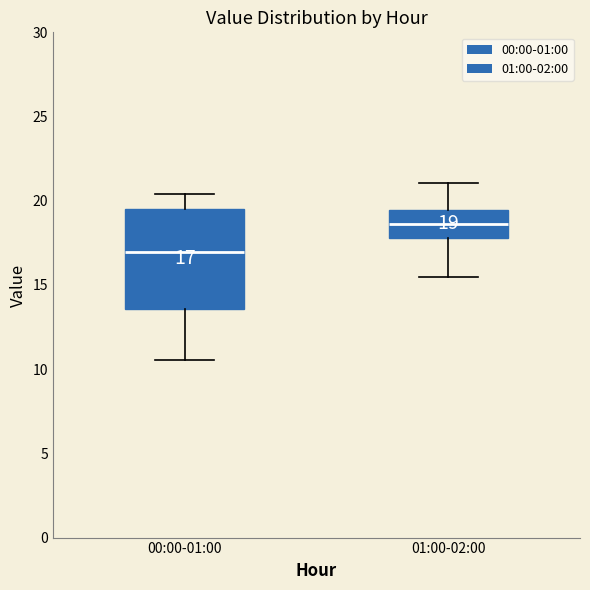

Which box is the tallest, from its lower edge to its upper edge?

00:00-01:00